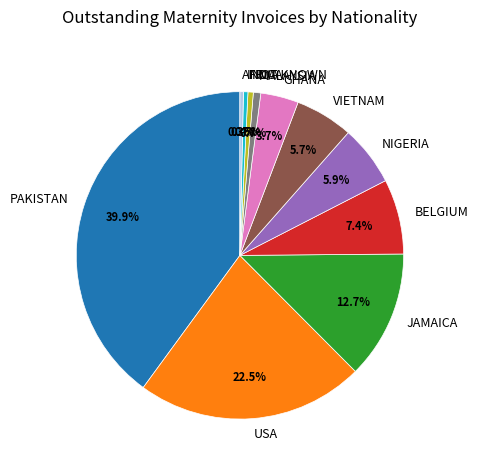

Does MALAYSIA account for over 50% of the chart?

No